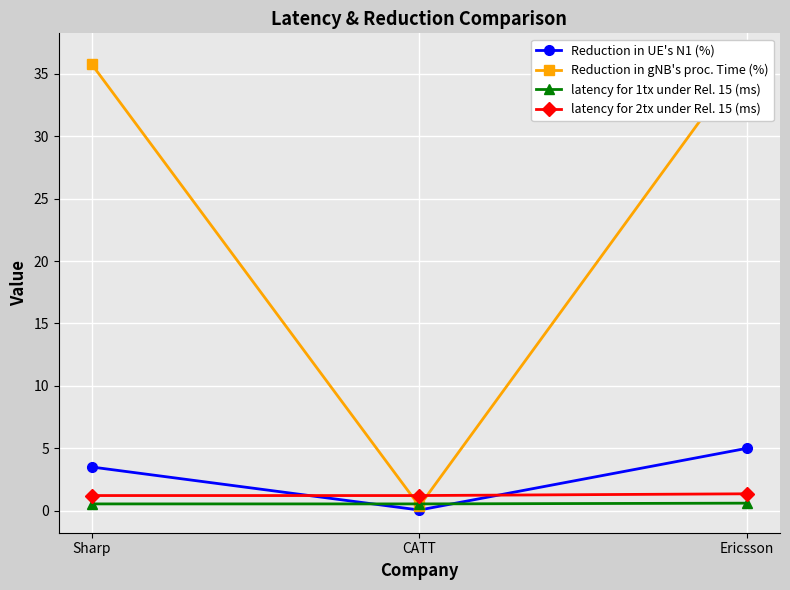

Reading right to left, list all the values displayed in this chart.

Reduction in UE's N1 (%): Ericsson=5.0	CATT=0.1	Sharp=3.5
Reduction in gNB's proc. Time (%): Ericsson=36.4	CATT=0.4	Sharp=35.8
latency for 1tx under Rel. 15 (ms): Ericsson=0.6	CATT=0.5	Sharp=0.5
latency for 2tx under Rel. 15 (ms): Ericsson=1.4	CATT=1.2	Sharp=1.2